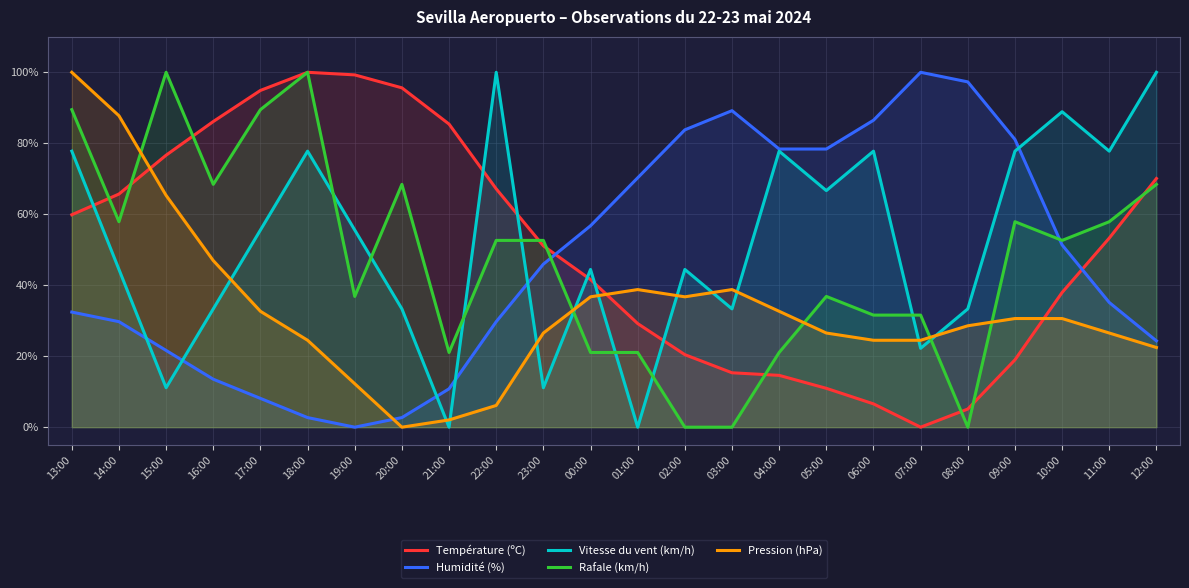

At which category does Humidité (%) reach its first local peak?

03:00